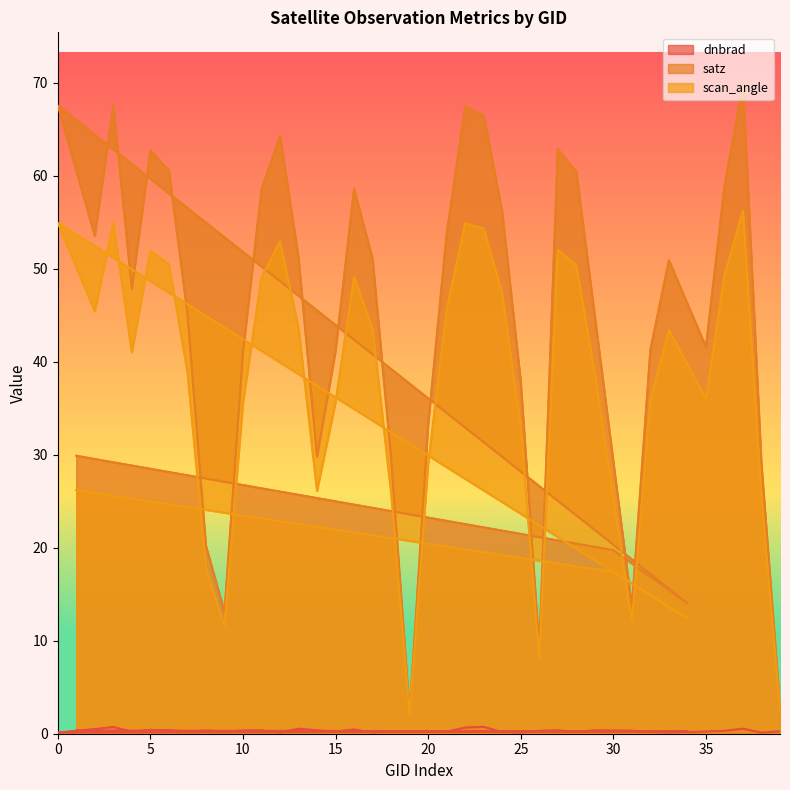

Read the scan_angle value at 26.

8.1